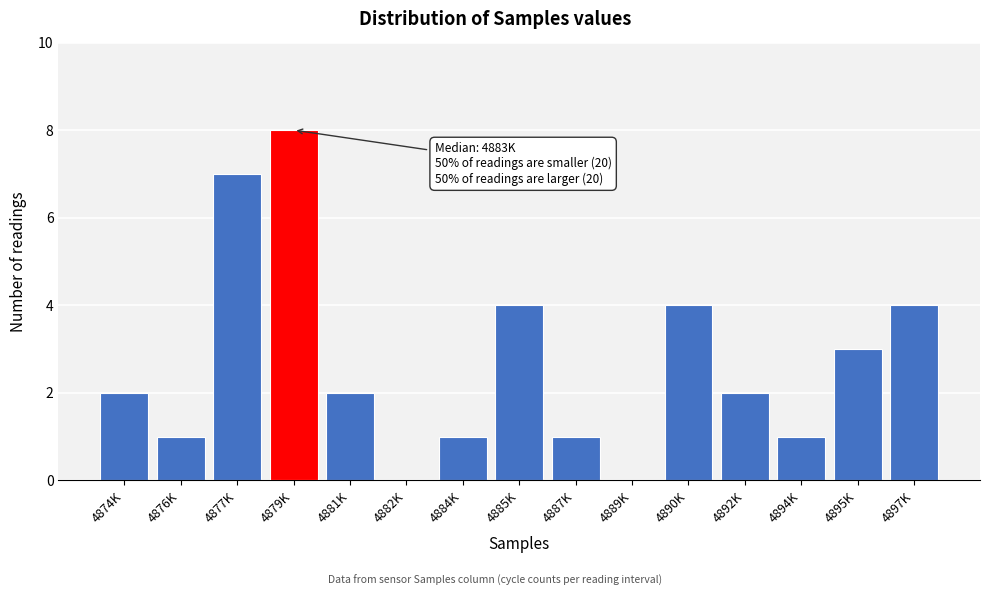

Reading left to right, extract all data points from this chart.

4874K=2	4876K=1	4877K=7	4879K=8	4881K=2	4882K=0	4884K=1	4885K=4	4887K=1	4889K=0	4890K=4	4892K=2	4894K=1	4895K=3	4897K=4